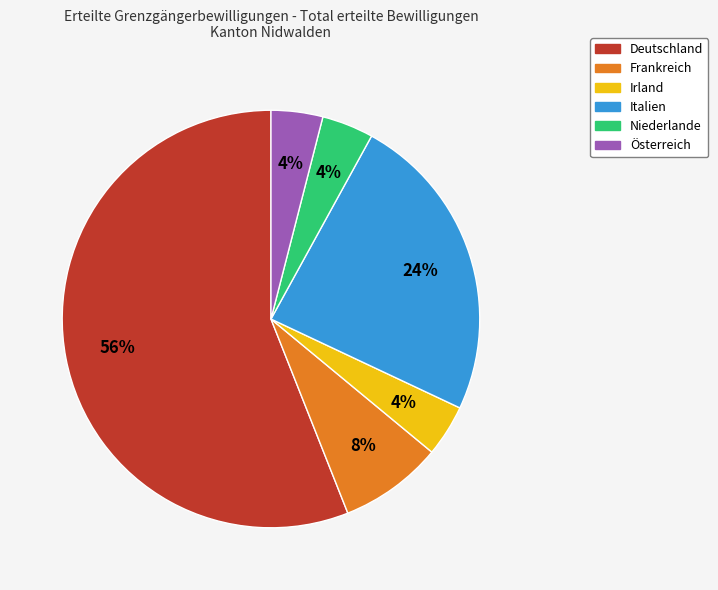

Is it true that Italien is 29% of the pie?

False